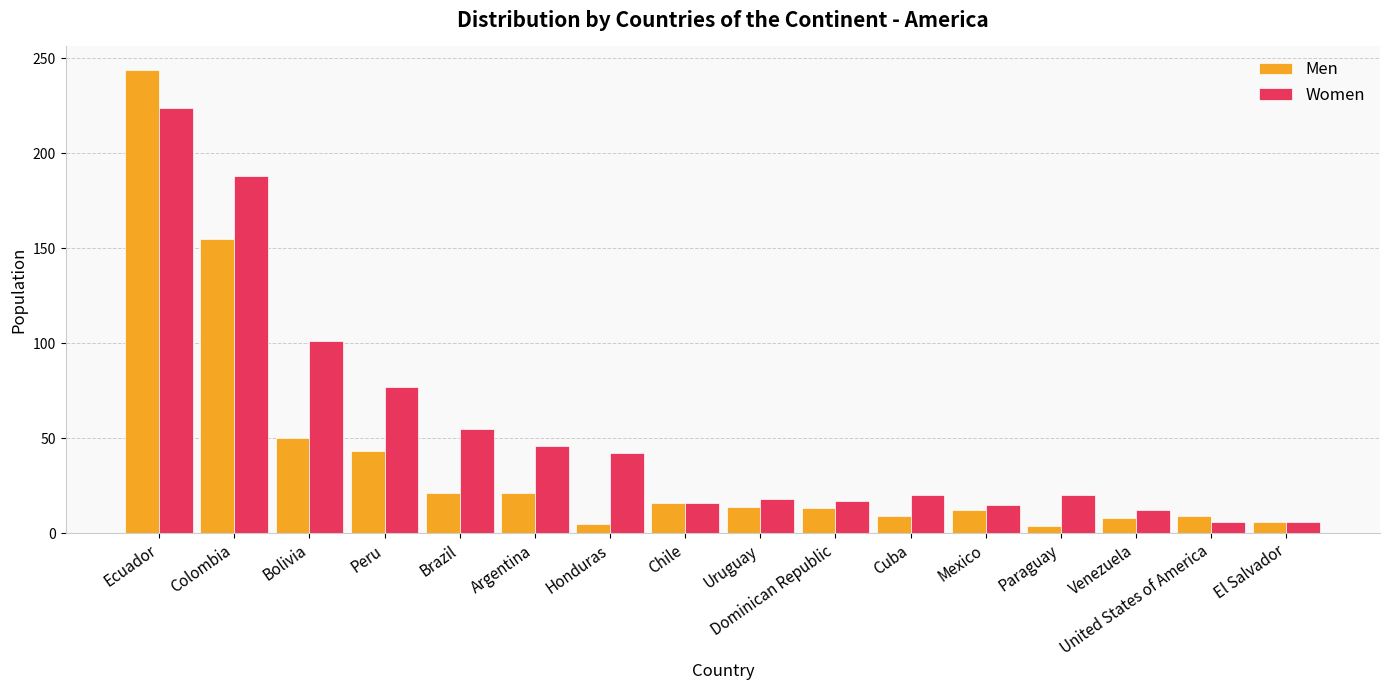

What is the total value across all series at Mexico?

27